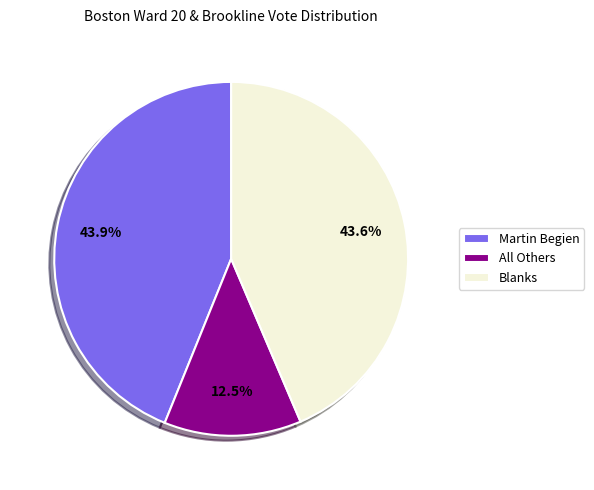

Is there any slice that represents more than half of the pie?

No